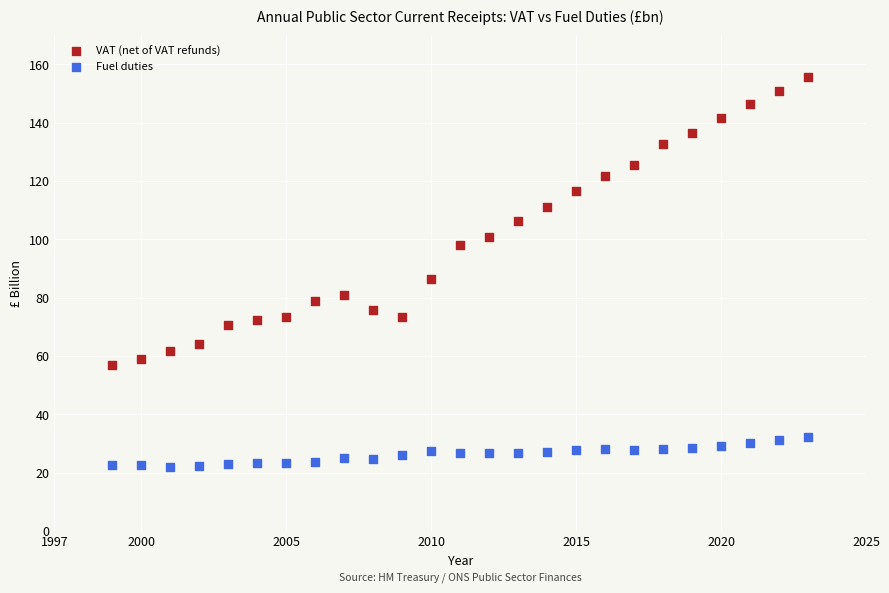

Which series contains the highest Y value?

VAT (net of VAT refunds)